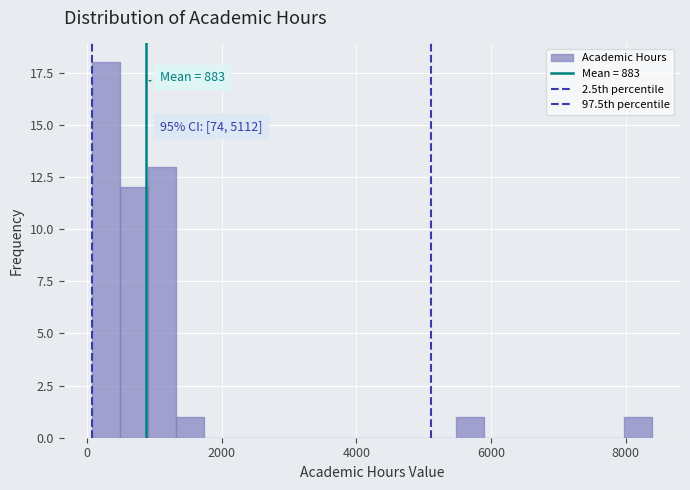

Read against the x-axis, roughly where is the centre of the tallest bar?

200